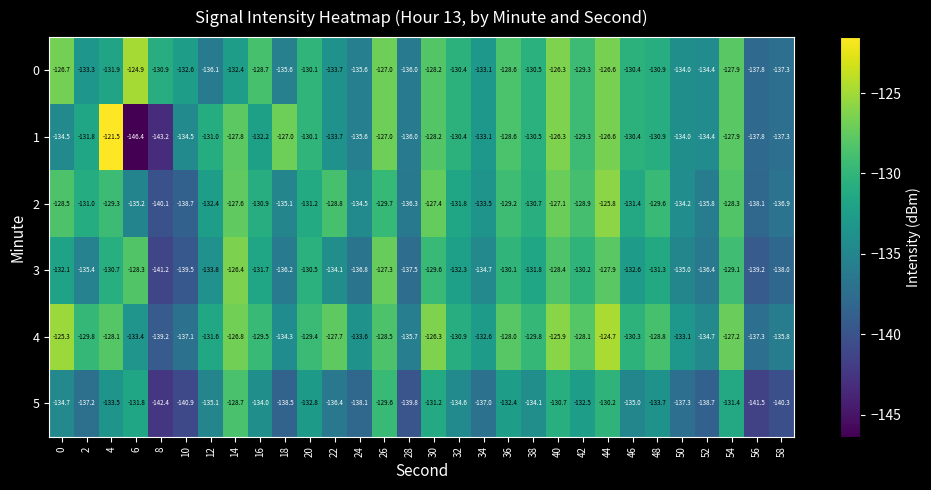

What is the sum of all 0 values?

-3941.2